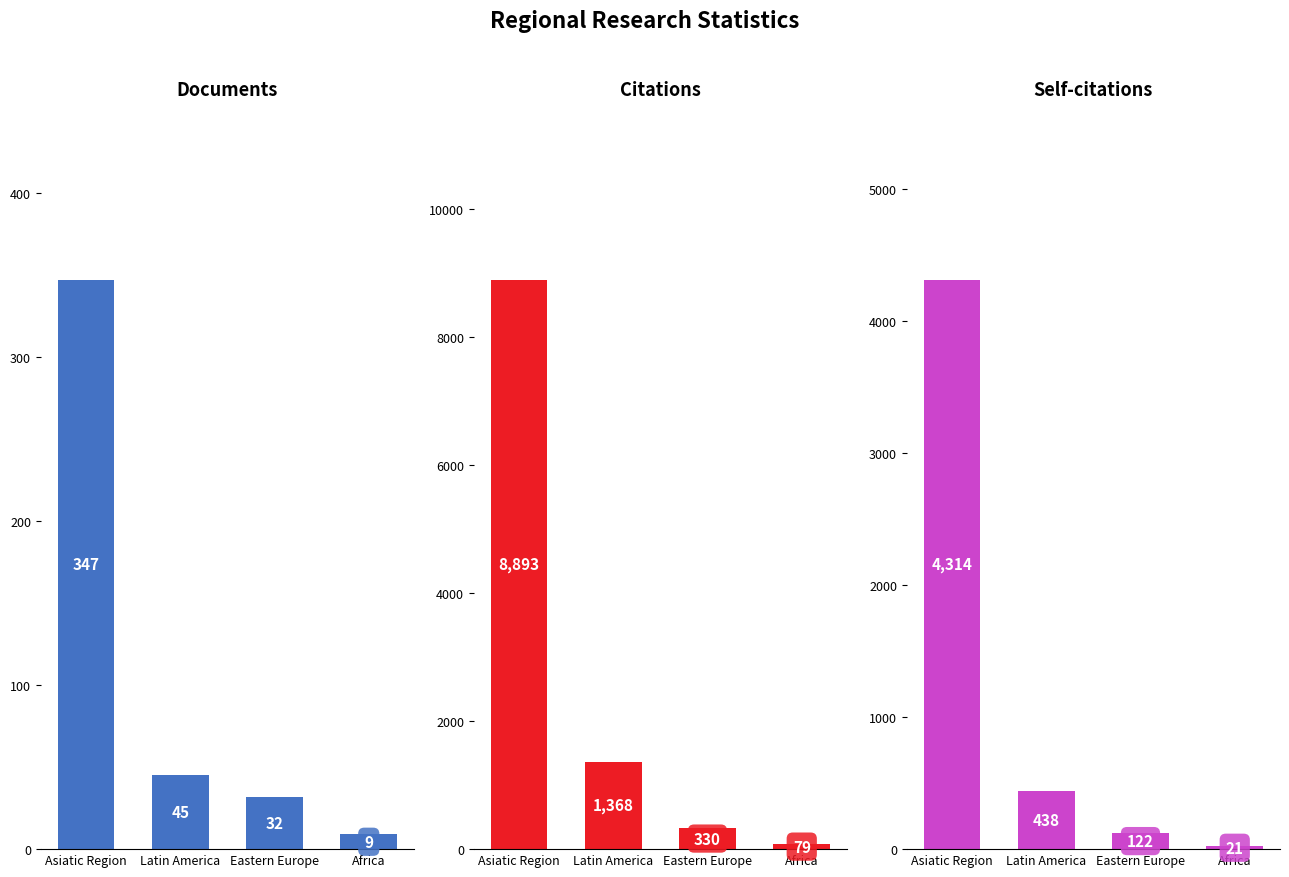

How many bars are there in total?

12